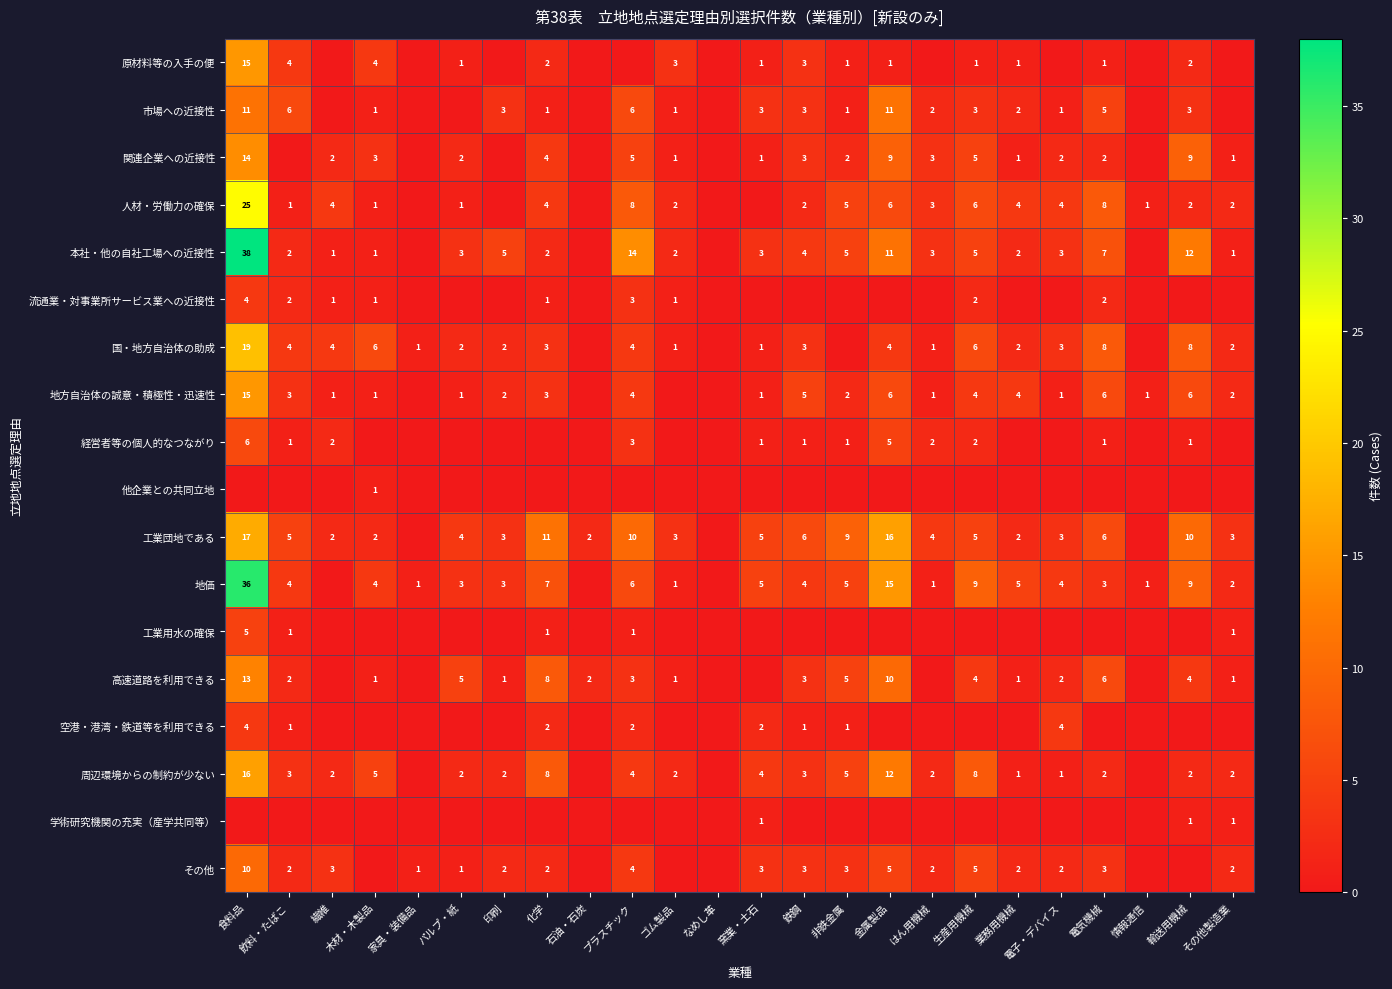

Is the value of 本社・他の自社工場への近接性 at 電気機械 greater than the value of 工業団地である at 化学?

No